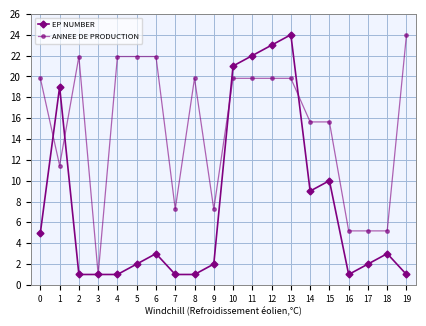

What is the smallest value displayed?

1.0